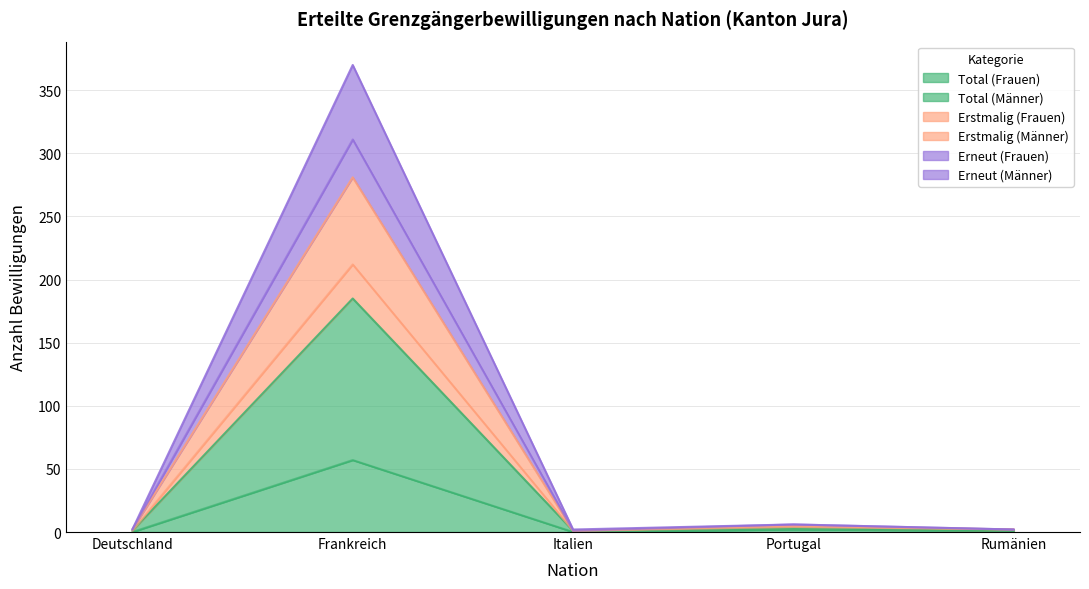

Where is the first local maximum for Erstmalig (Männer)?

Frankreich